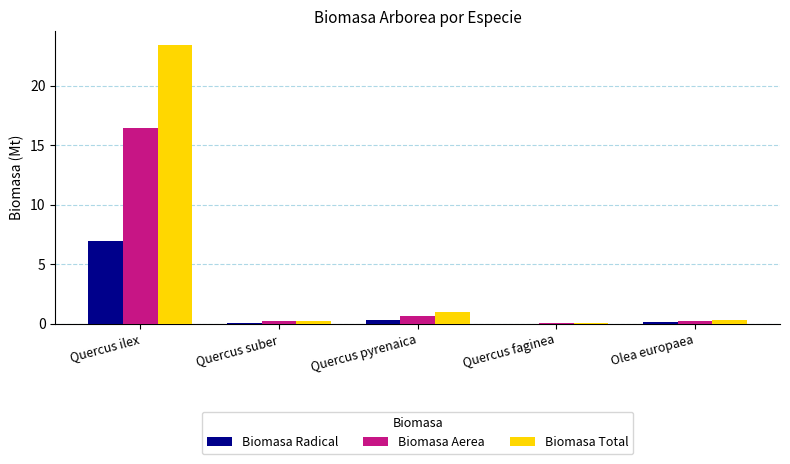

What is the maximum value shown in the chart?

23.4